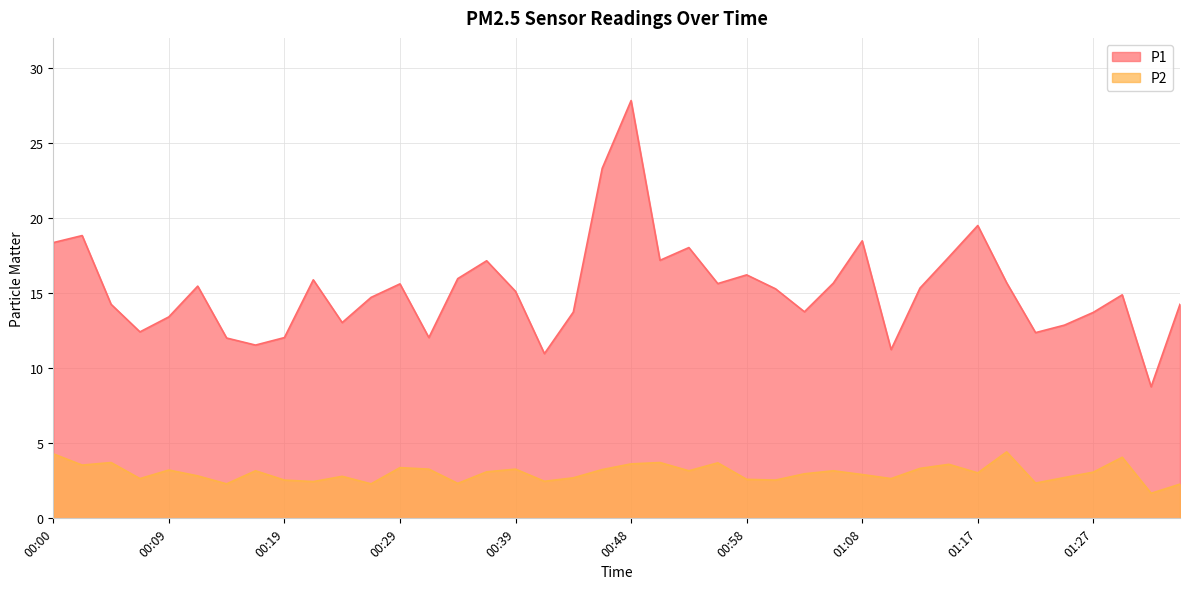

At which category does P1 reach its first local valley?

00:07